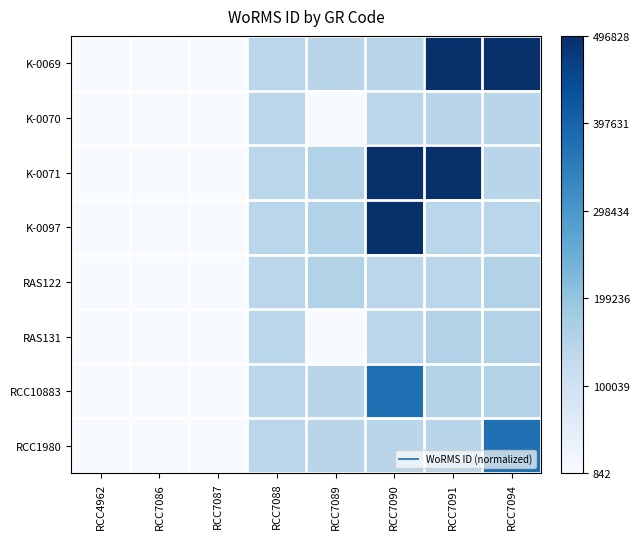

At which category is the sum across all series the highest?

RCC7090